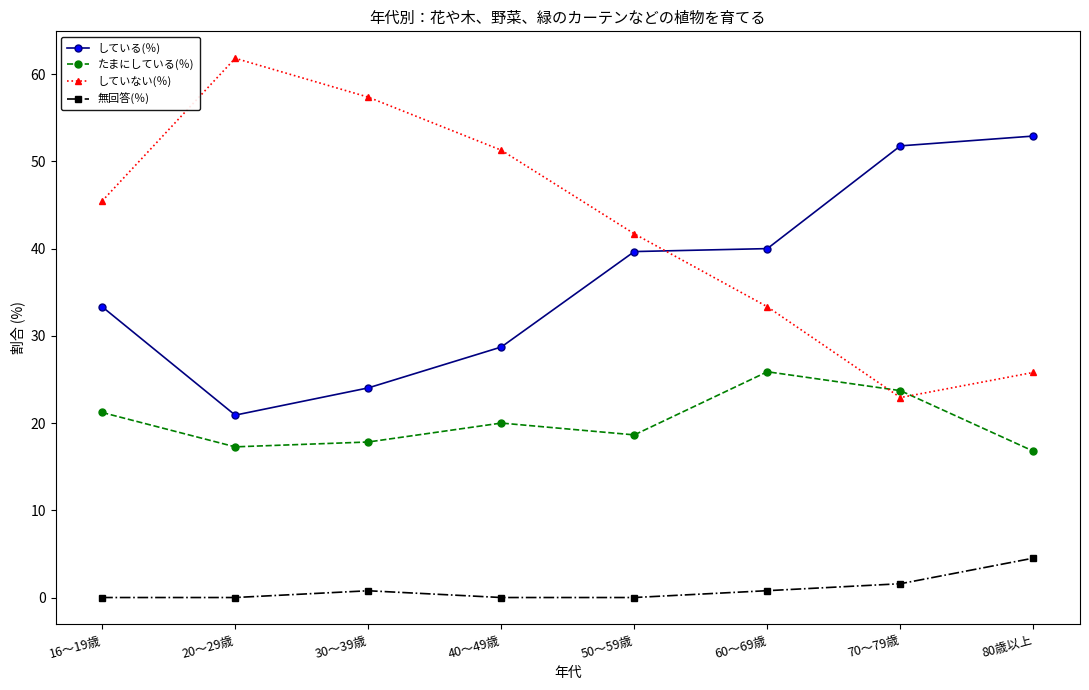

Rank the series by their maximum value, from lowest to highest.

無回答(％), たまにしている(％), している(％), していない(％)